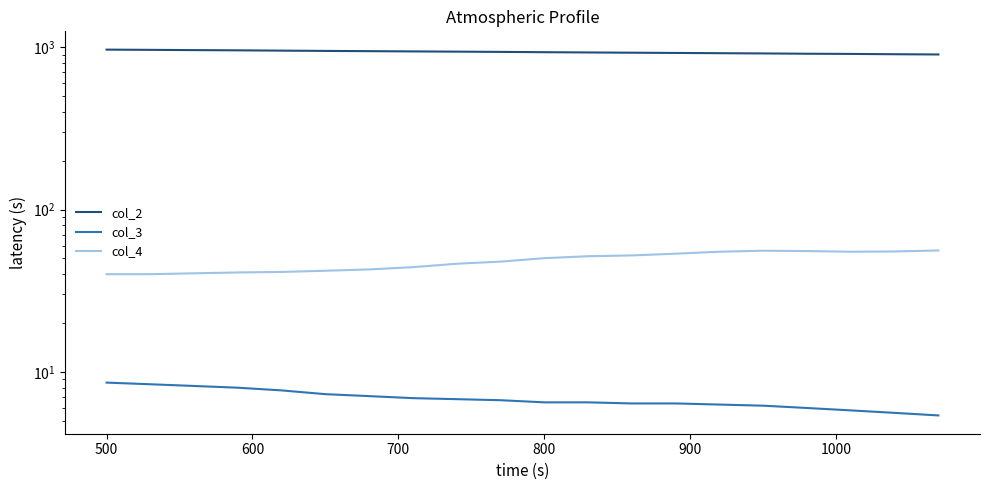

Reading right to left, transcribe all the data shown in this chart.

col_2: 901.5	904.6	908.5	911.0	914.8	918.0	921.2	924.3	927.6	931.0	935.0	938.3	941.4	944.8	948.1	951.9	956.0	959.0	962.4	965.6
col_3: 5.4	5.6	5.8	6.0	6.2	6.3	6.4	6.4	6.5	6.5	6.7	6.8	6.9	7.1	7.3	7.7	8.0	8.2	8.4	8.6
col_4: 56.0	55.2	55.0	55.5	55.8	55.0	53.5	52.2	51.6	50.2	47.8	46.4	44.2	42.8	42.0	41.3	41.0	40.5	40.0	40.0